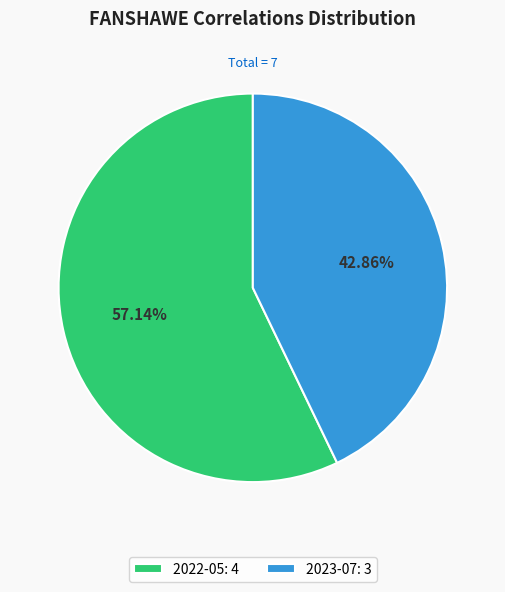

Rank the categories by value from lowest to highest.

2023-07, 2022-05